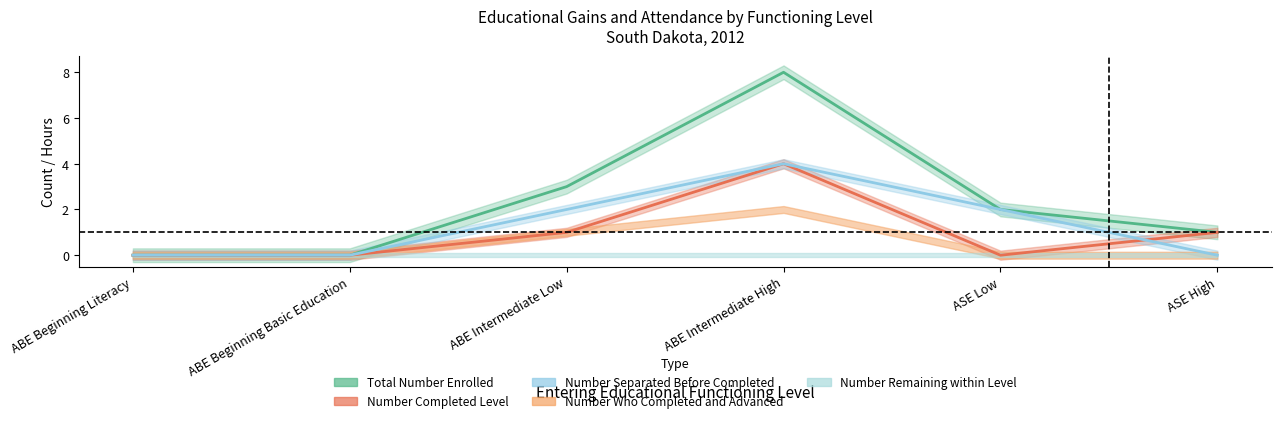

Reading left to right, extract all data points from this chart.

Total Number Enrolled: ABE Beginning Literacy=0	ABE Beginning Basic Education=0	ABE Intermediate Low=3	ABE Intermediate High=8	ASE Low=2	ASE High=1
Number Completed Level: ABE Beginning Literacy=0	ABE Beginning Basic Education=0	ABE Intermediate Low=1	ABE Intermediate High=4	ASE Low=0	ASE High=1
Number Separated Before Completed: ABE Beginning Literacy=0	ABE Beginning Basic Education=0	ABE Intermediate Low=2	ABE Intermediate High=4	ASE Low=2	ASE High=0